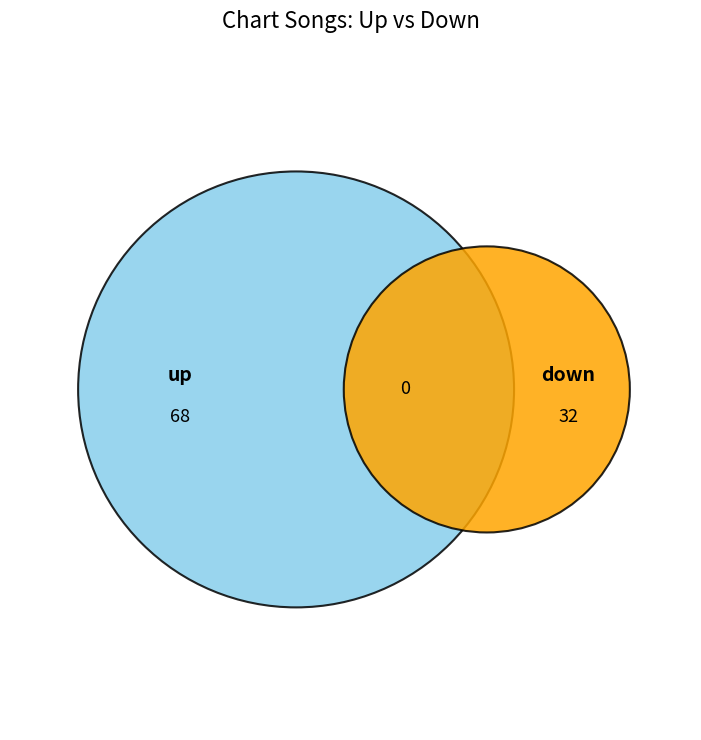

Rank the categories by value from highest to lowest.

up, down